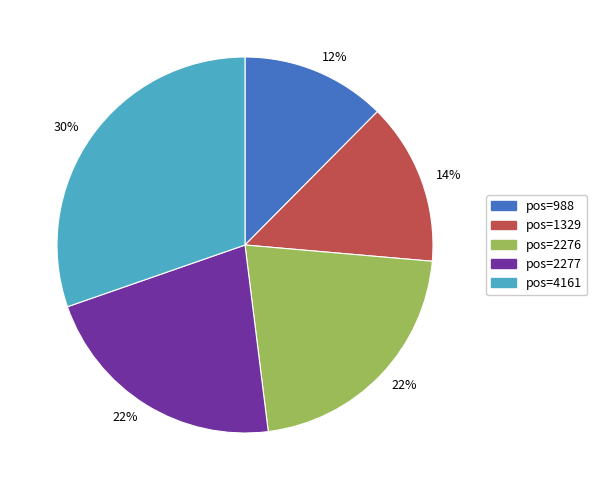

Count the number of slices in the pie.

5